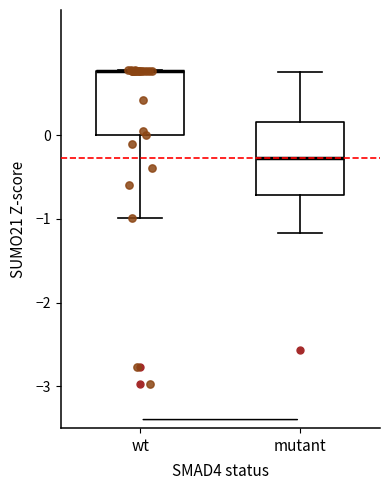

Reading left to right, read every box against the y-axis: the position of its median line, the range the box covers, and the ends of its whiskers. The values are not printed on the chart, so give them approximately, as read against the axis.

wt: median 0.8 (drawn on the box's upper edge), box 0.0 to 0.8, whiskers -1.0 to 0.8
mutant: median -0.3, box -0.7 to 0.2, whiskers -1.2 to 0.8